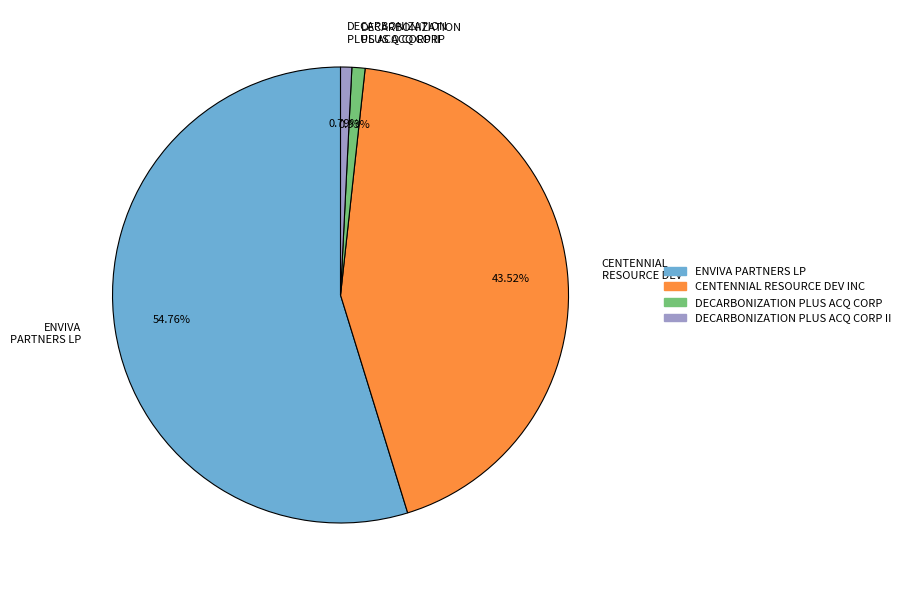

Approximately how many times larger is the value at CENTENNIAL RESOURCE DEV compared to DECARBONIZATION PLUS ACQ CORP II?

54.8